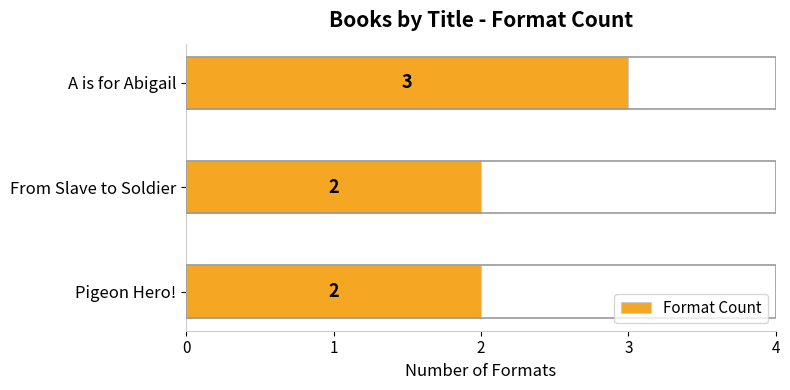

The value at A is for Abigail is 1. True or false?

False